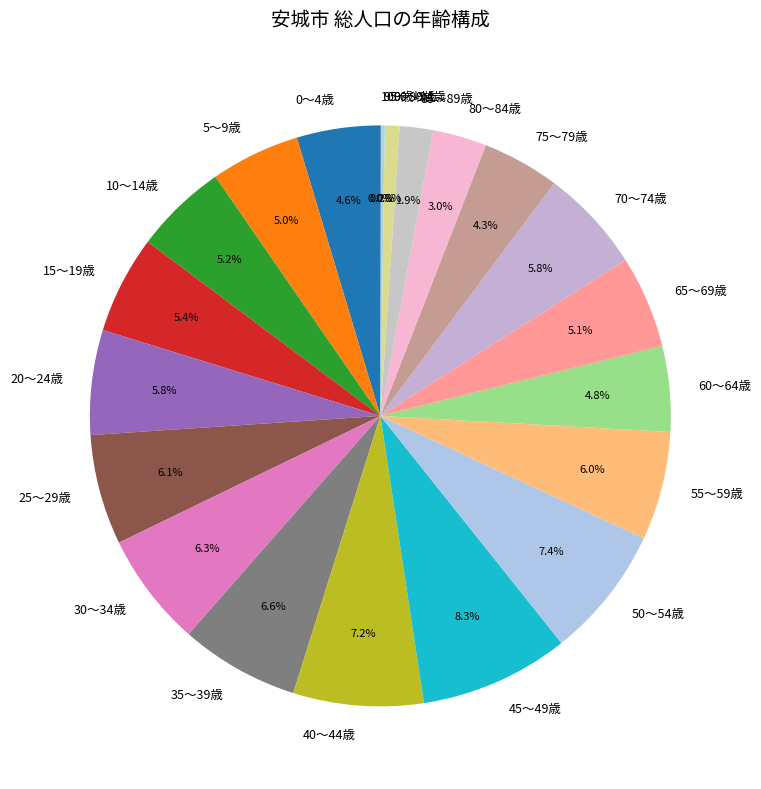

Which category has the biggest portion of the pie?

45～49歳